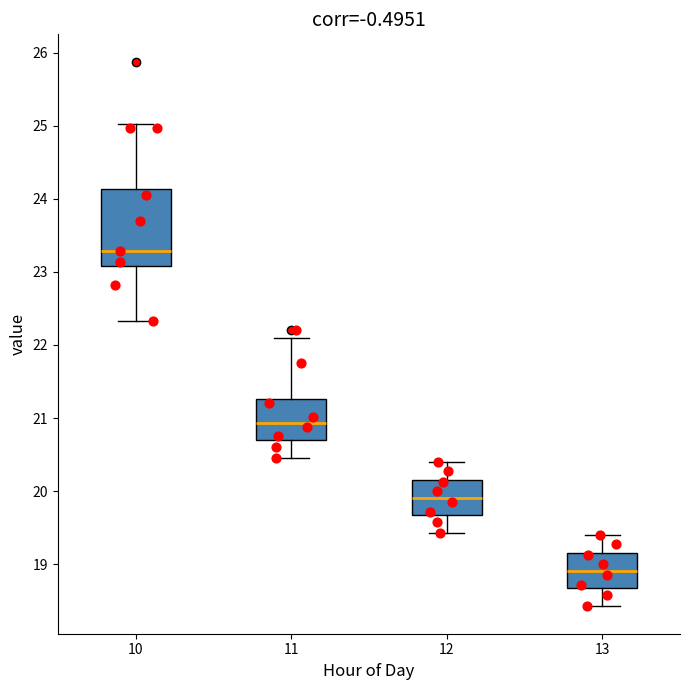

Which box's median line is the lowest?

13